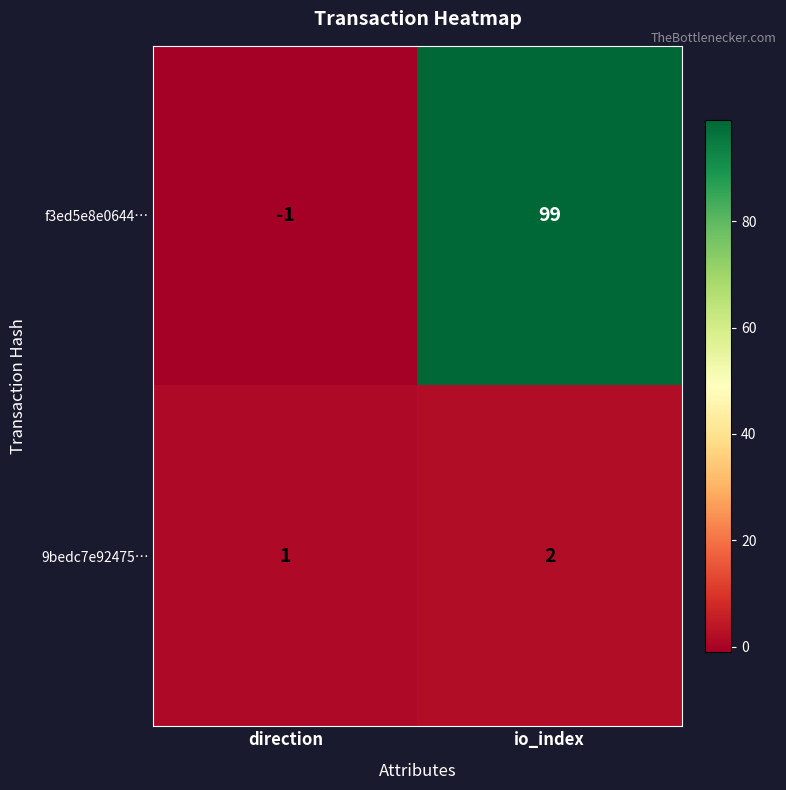

What is the average value of the f3ed5e8e0644… series?

49